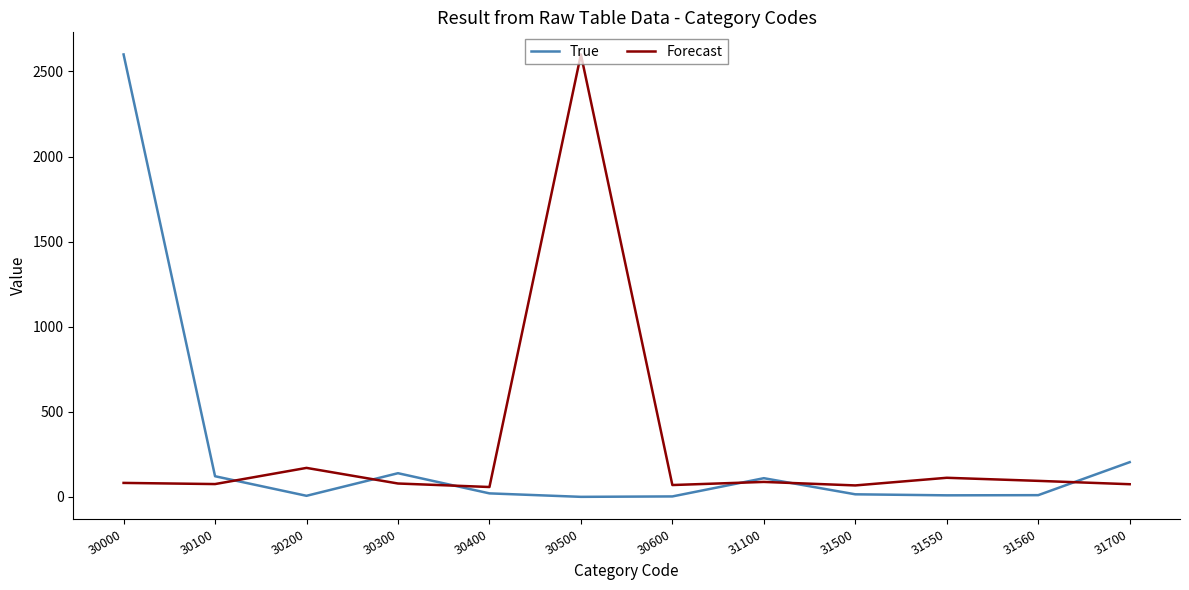

What is the difference between the highest and lowest values at 31500?

52.2